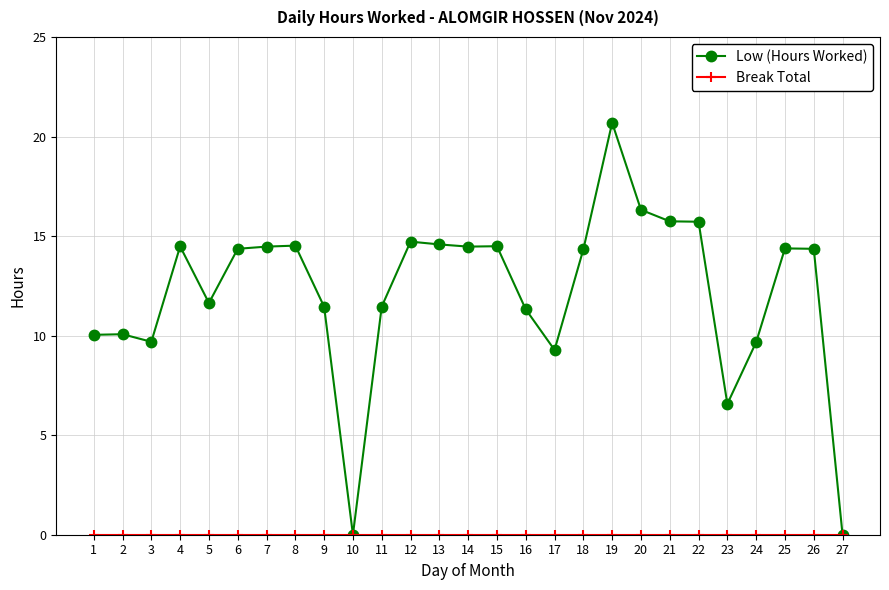

Which category has the highest value across all series?

19